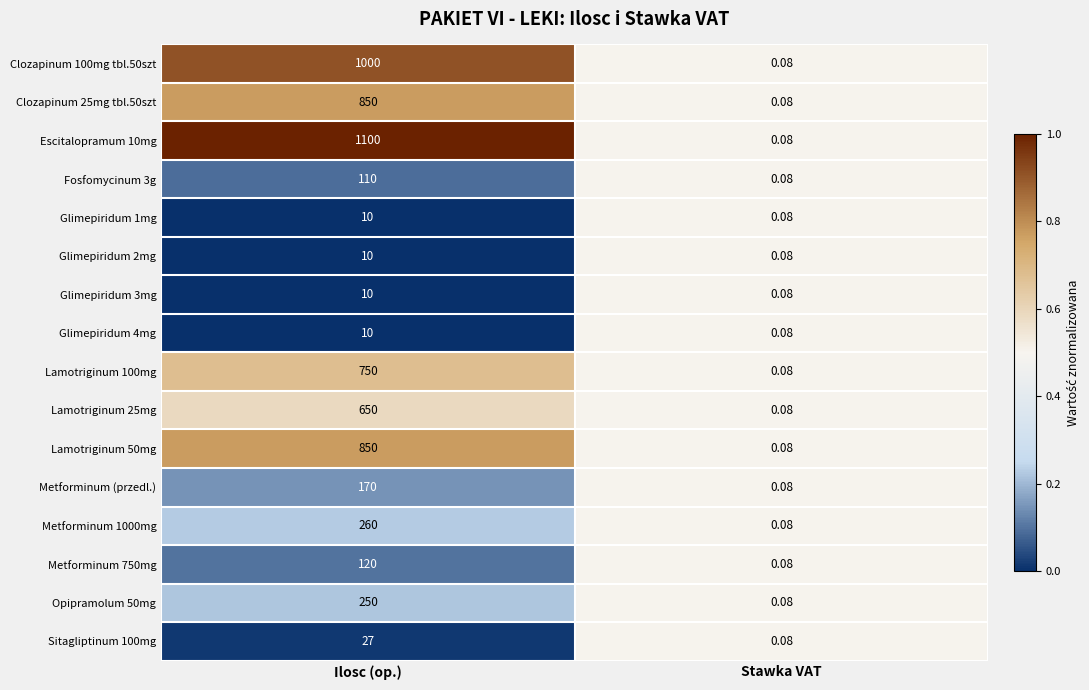

At which label is Clozapinum 25mg tbl.50szt closest to 425?

Stawka VAT